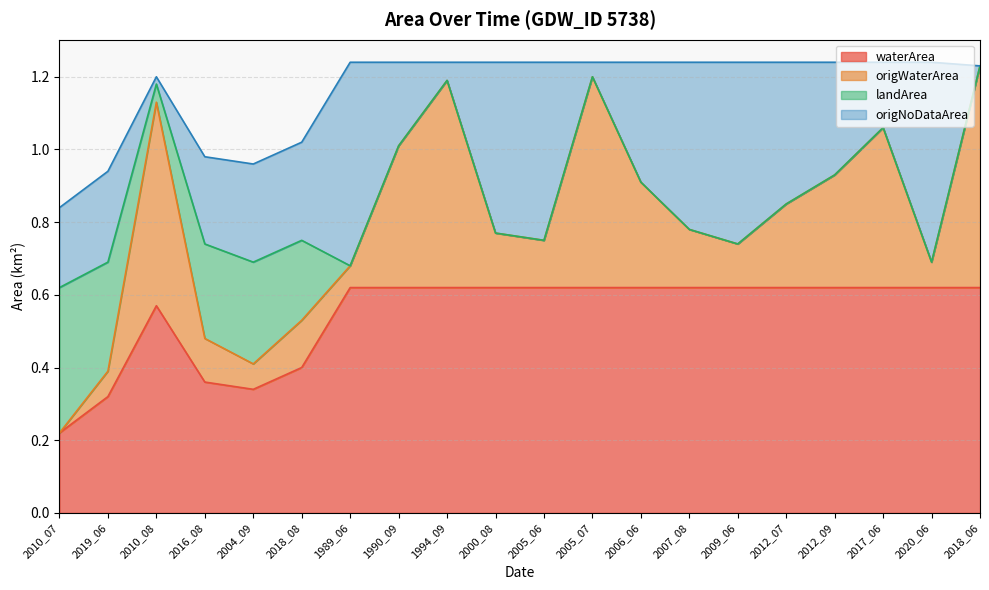

The origWaterArea series shows 1.2 at 1994_09. True or false?

True